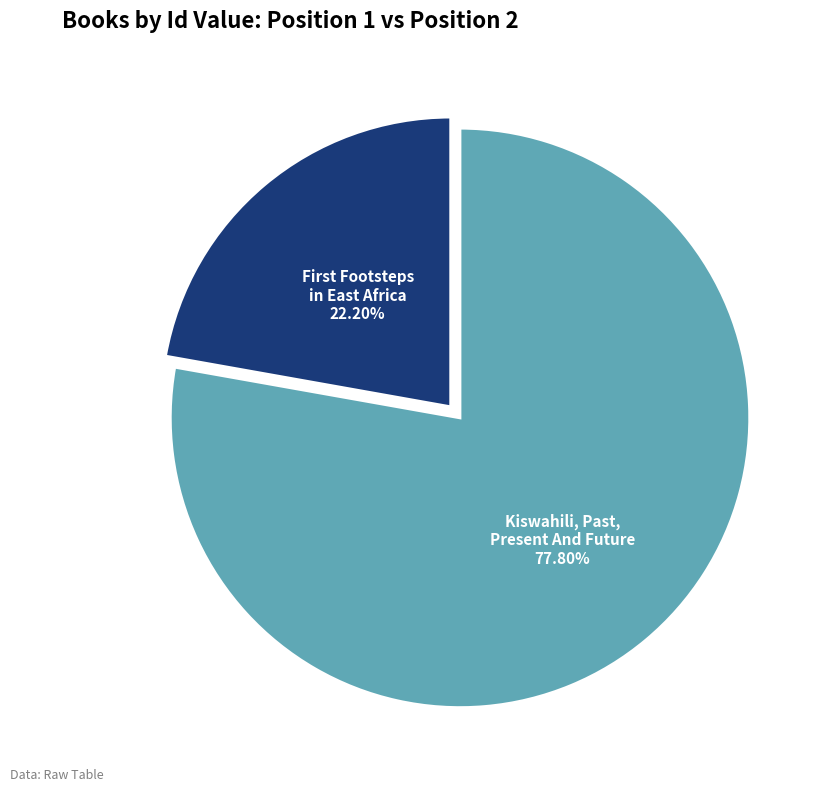

How many segments does this pie chart have?

2